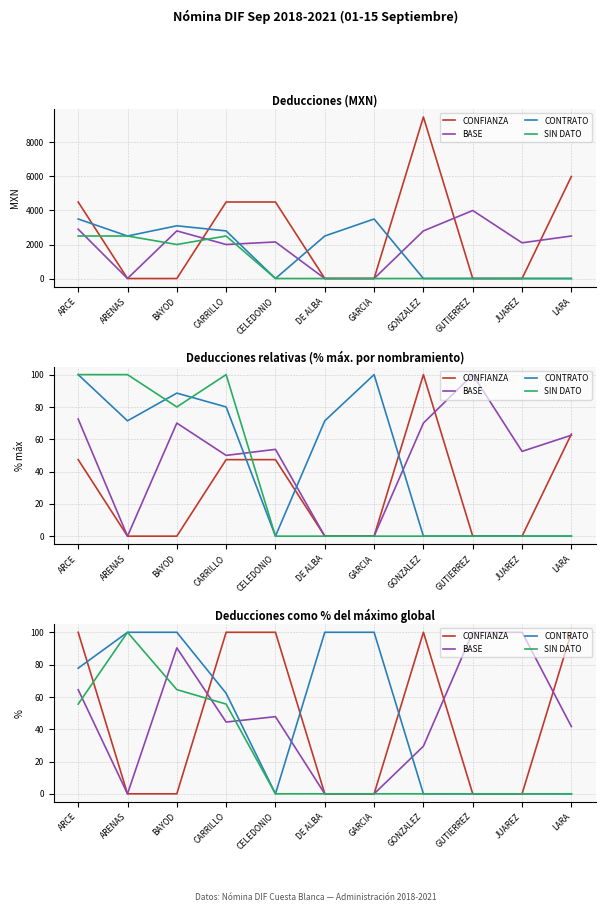

Is it true that CONTRATO equals 25.7 at ARCE?

False